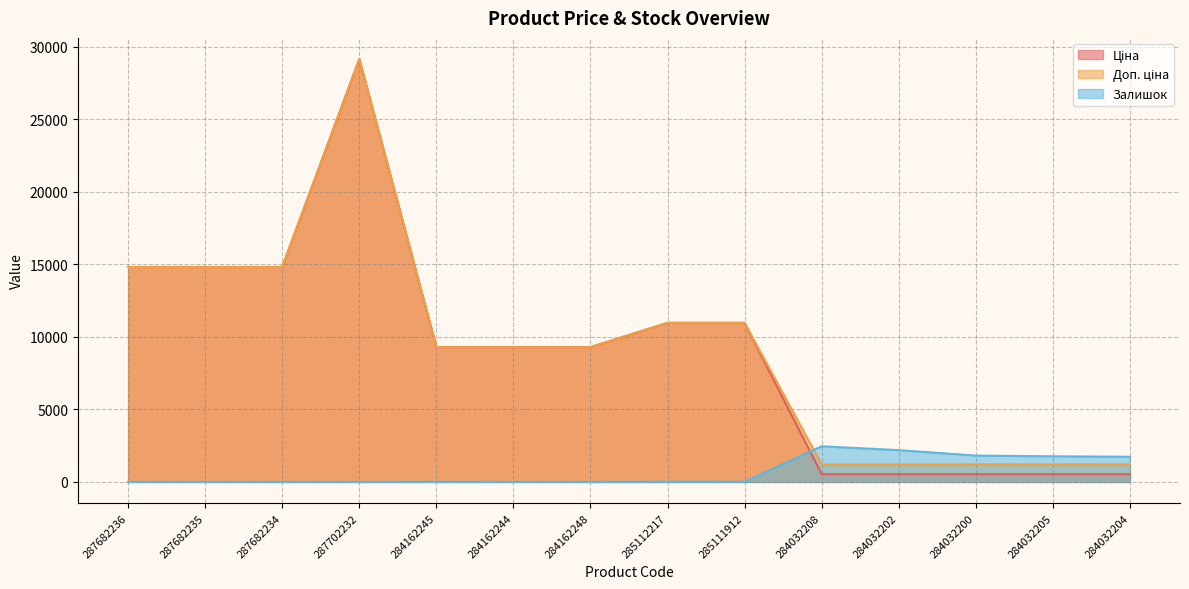

Reading left to right, what are all the values shown in this chart?

Ціна: 287682236=14817.6	287682235=14817.6	287682234=14817.6	287702232=29152.3	284162245=9290.5	284162244=9290.5	284162248=9290.5	285112217=10964.4	285111912=10964.4	284032208=528.2	284032202=528.2	284032200=528.2	284032205=528.2	284032204=528.2
Доп. ціна: 287682236=14817.6	287682235=14817.6	287682234=14817.6	287702232=29152.3	284162245=9290.5	284162244=9290.5	284162248=9290.5	285112217=10964.4	285111912=10964.4	284032208=1210.7	284032202=1210.7	284032200=1210.7	284032205=1210.7	284032204=1210.7
Залишок: 287682236=0.0	287682235=0.0	287682234=0.0	287702232=0.0	284162245=8.0	284162244=0.0	284162248=0.0	285112217=17.0	285111912=15.0	284032208=2457.0	284032202=2189.0	284032200=1816.0	284032205=1764.0	284032204=1734.0